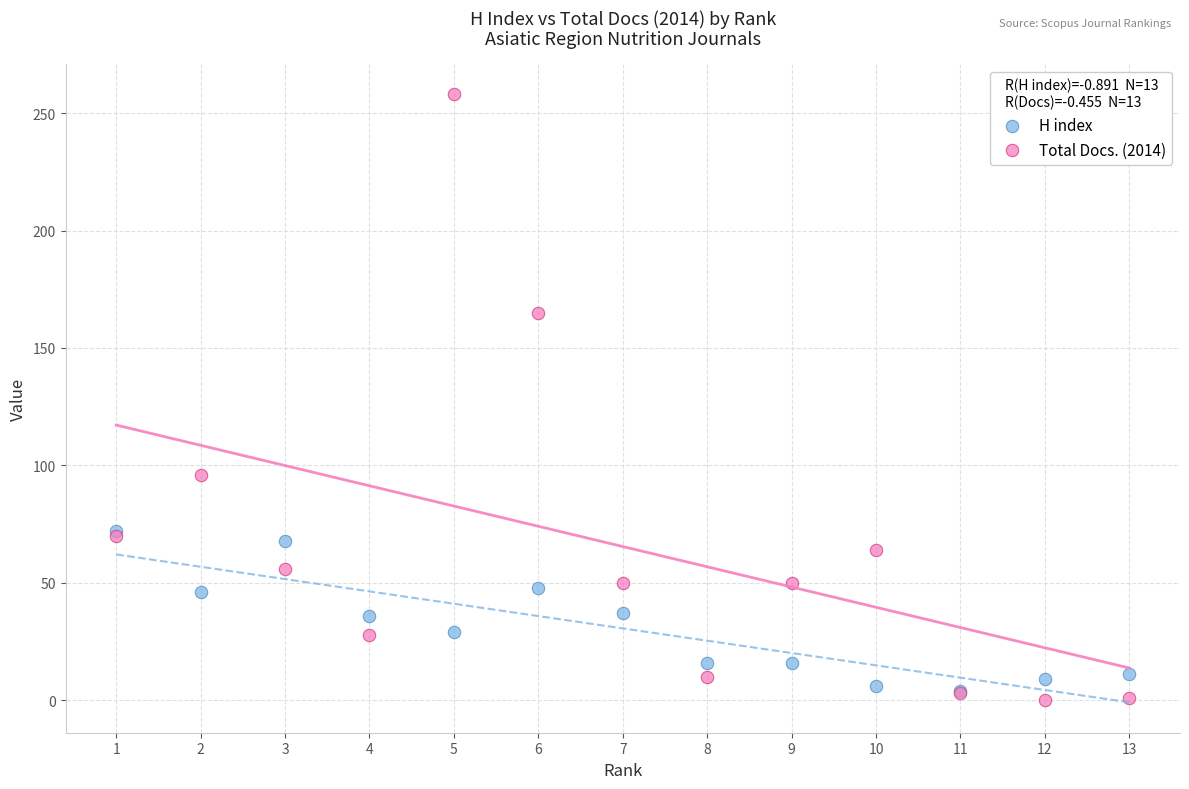

What are all the series names shown in the legend?

H index, Total Docs. (2014)